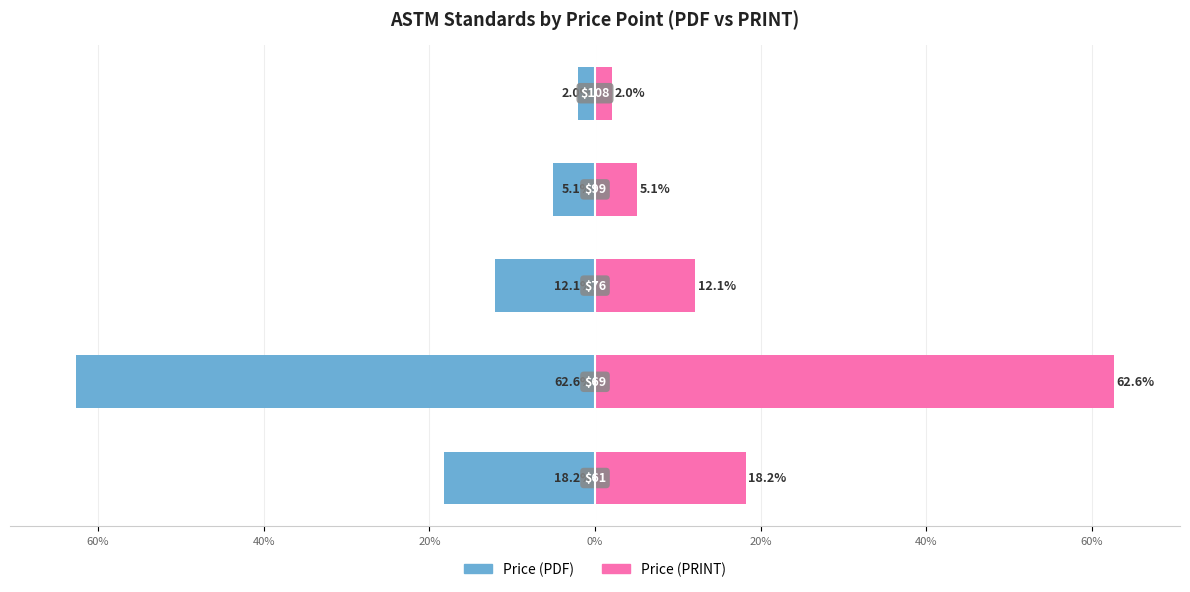

Which has a higher value, 20% or 60%?

20%